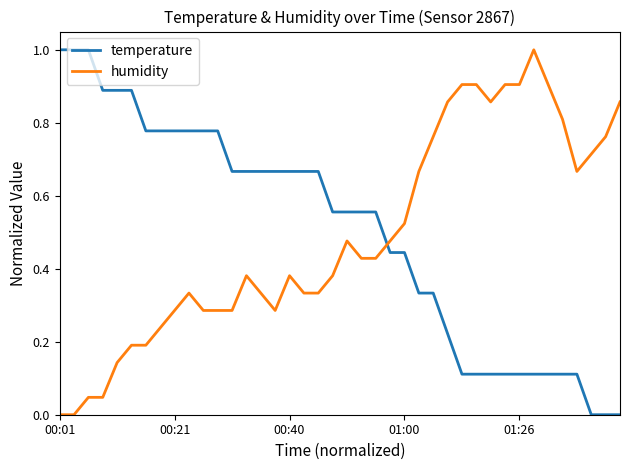

What is the sum of all temperature values?

20.0